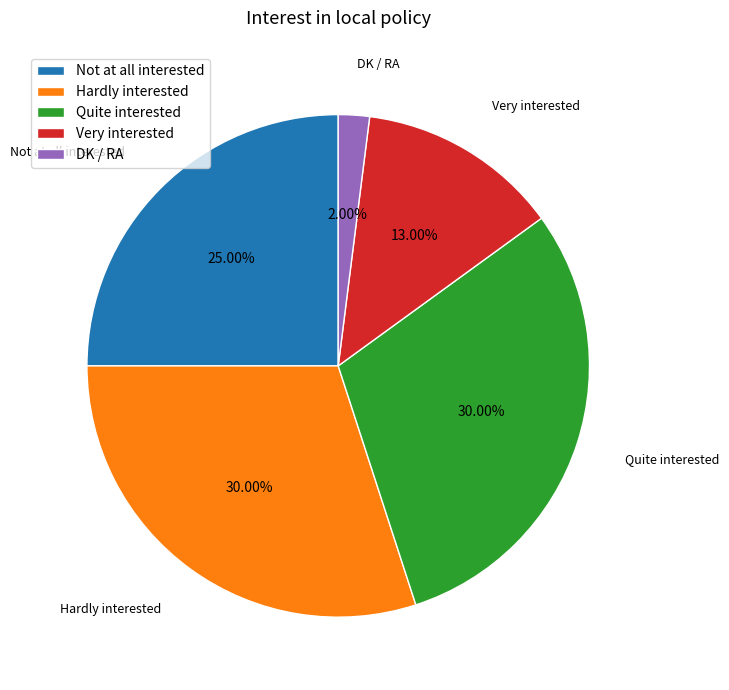

To the nearest percent, what percentage of the pie is Hardly interested?

30%